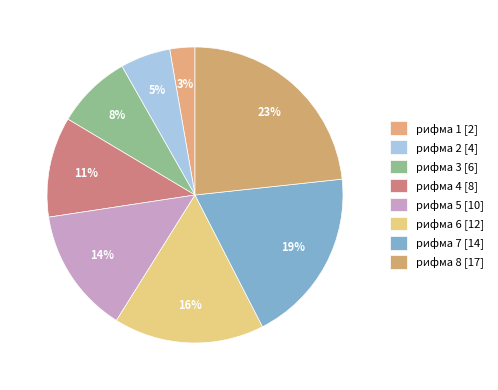

How many segments does this pie chart have?

8